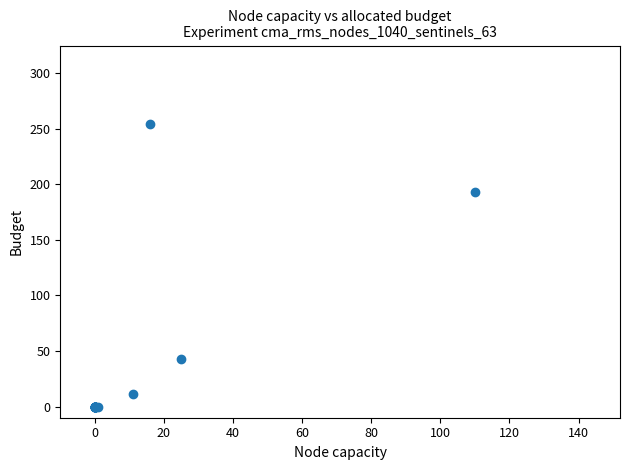

What Y value in the scatter plot is closest to 127?

193